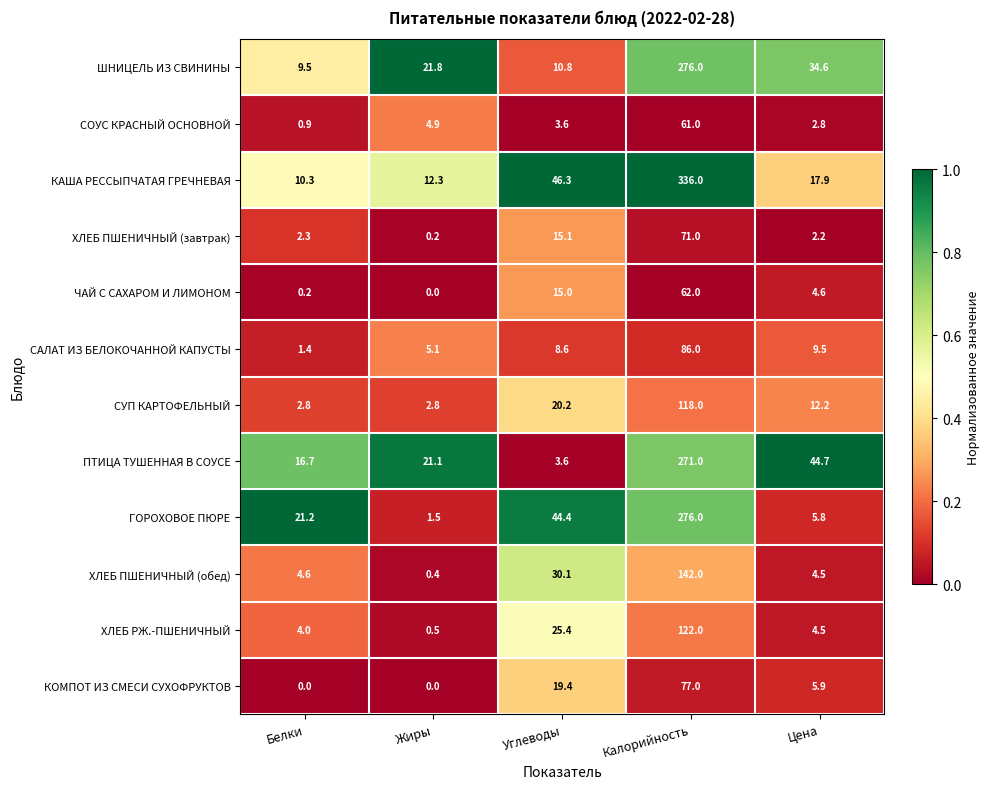

At which label does ХЛЕБ ПШЕНИЧНЫЙ (завтрак) reach its peak?

Калорийность